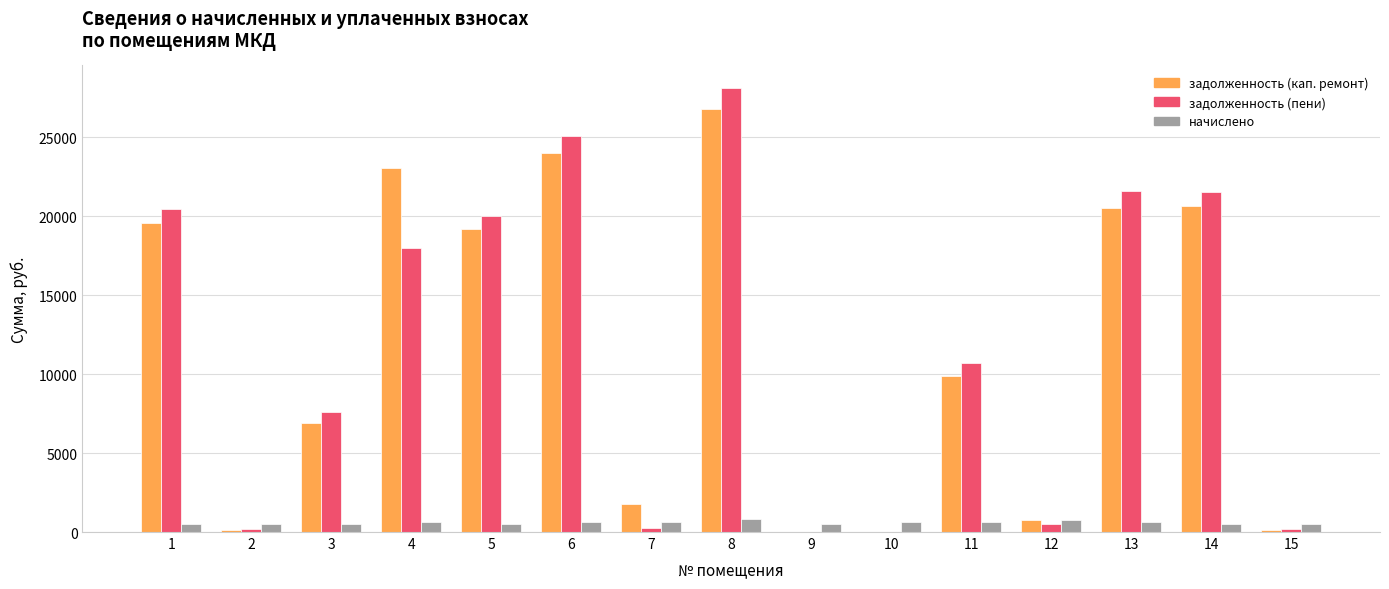

How many categories are shown in the chart?

15